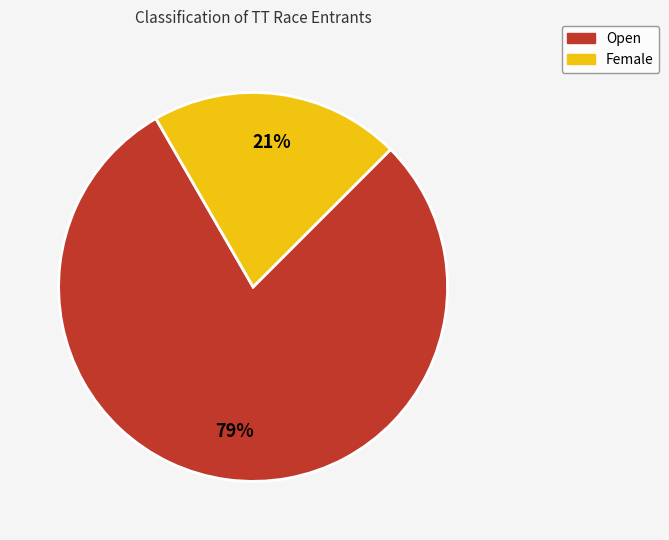

Is Open the majority of the pie?

Yes